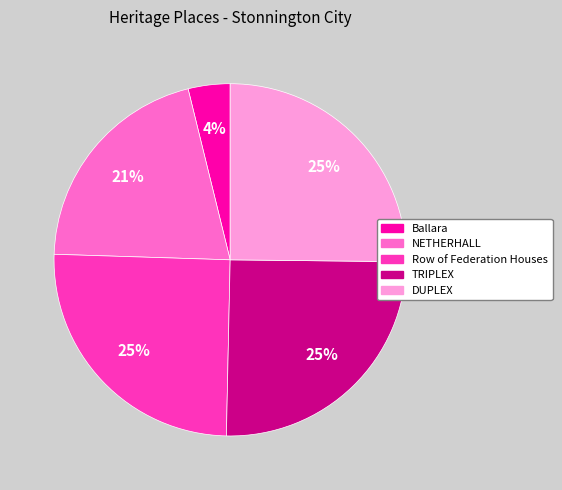

What percentage is the DUPLEX slice, to the nearest percent?

25%